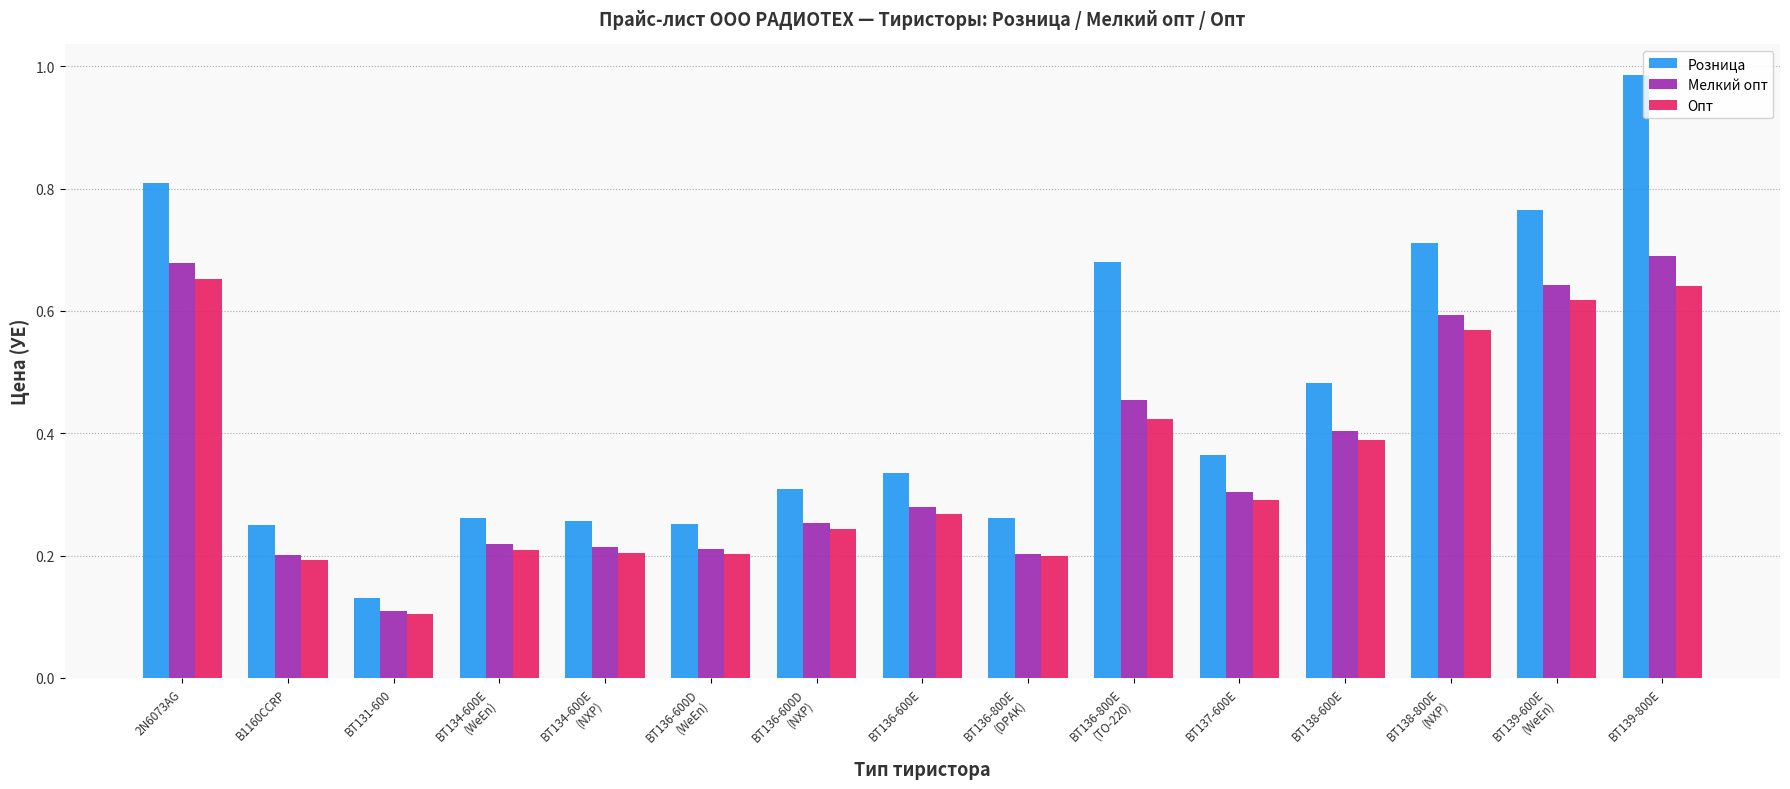

What is the difference between the maximum and minimum values in the Розница series?

0.9